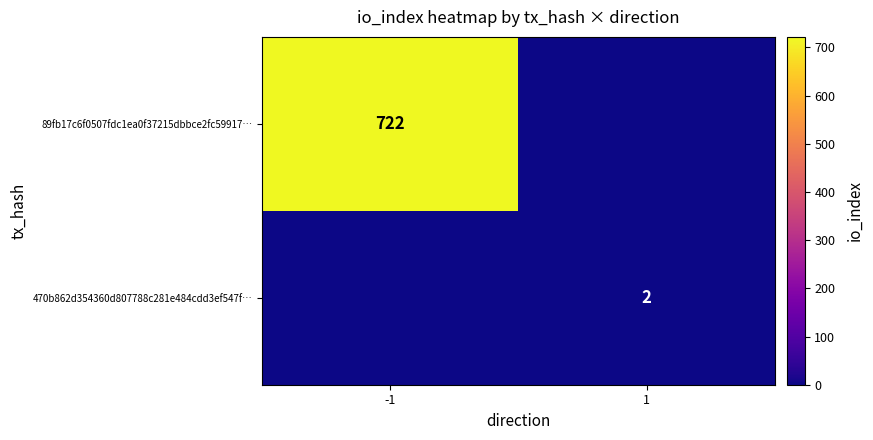

How many data points does each series have?

2